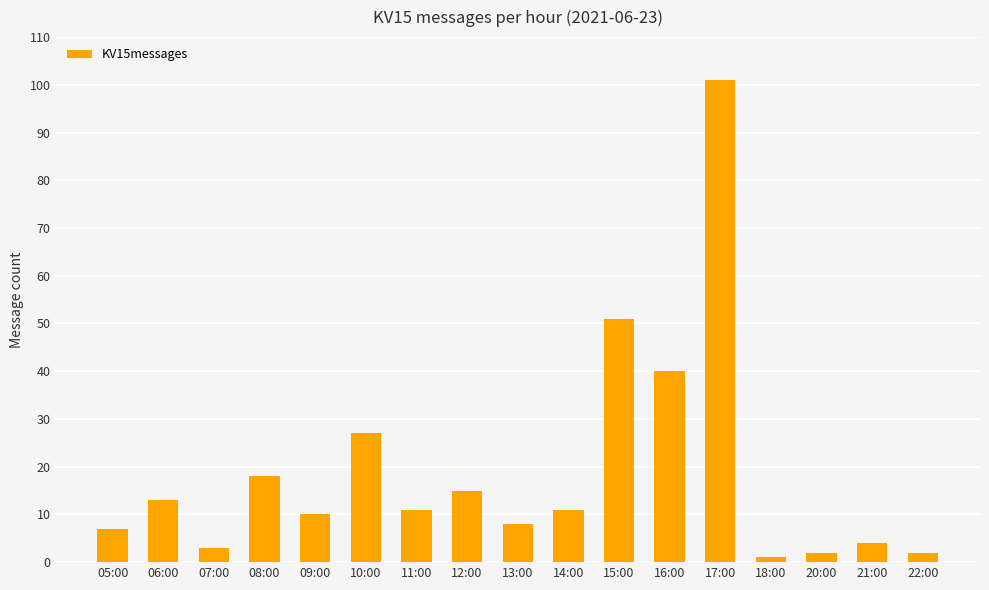

Count the number of data series in this chart.

1